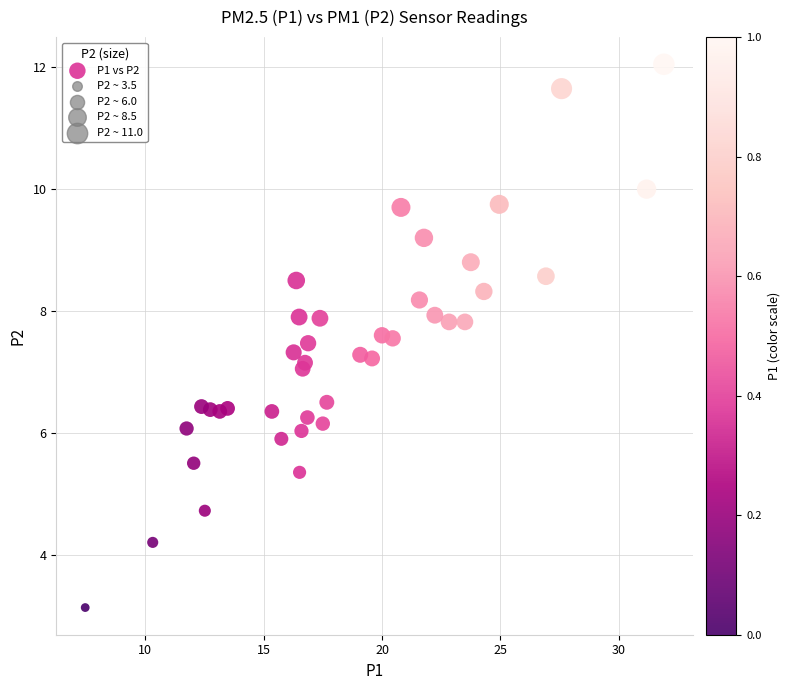

What is the range of X values (max minus min)?

24.4